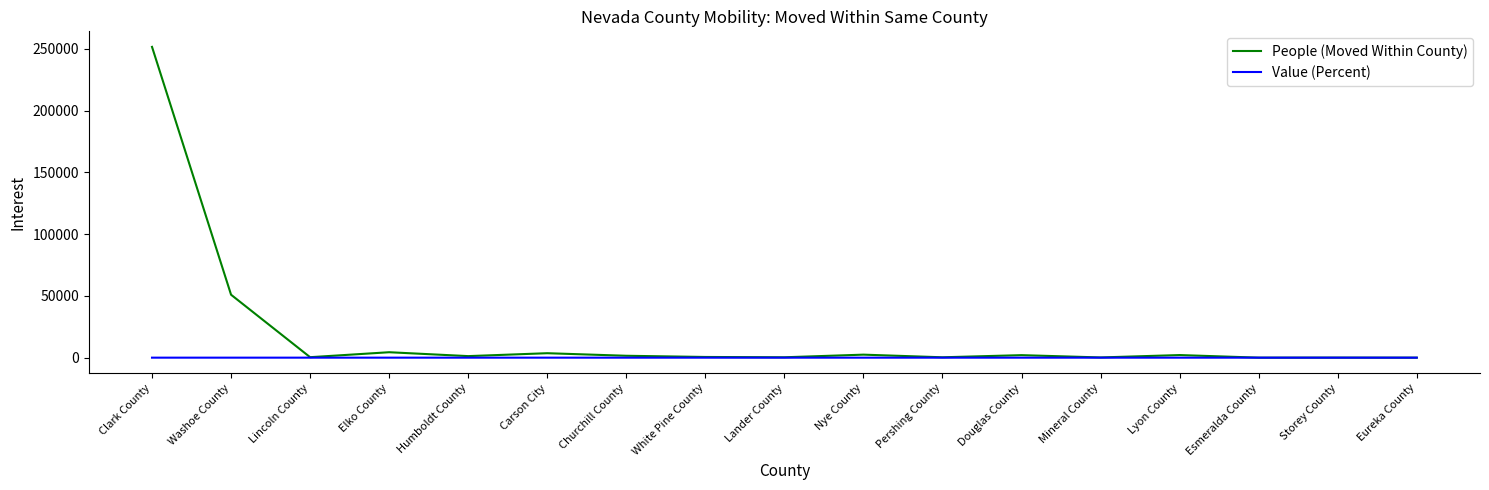

How many values in the Value (Percent) series exceed 5?

9